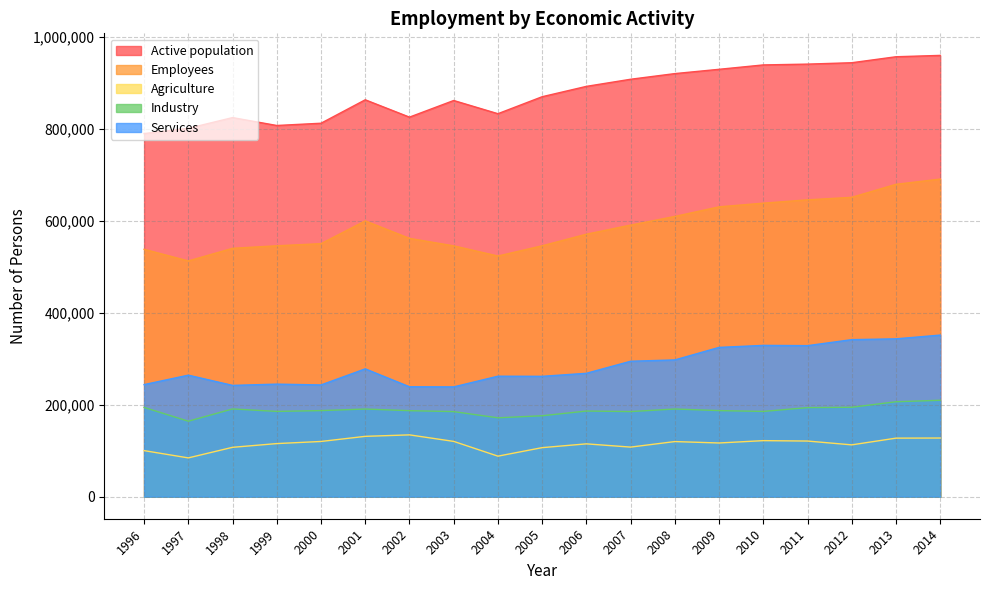

True or false: Agriculture and Services cross at least once.

False